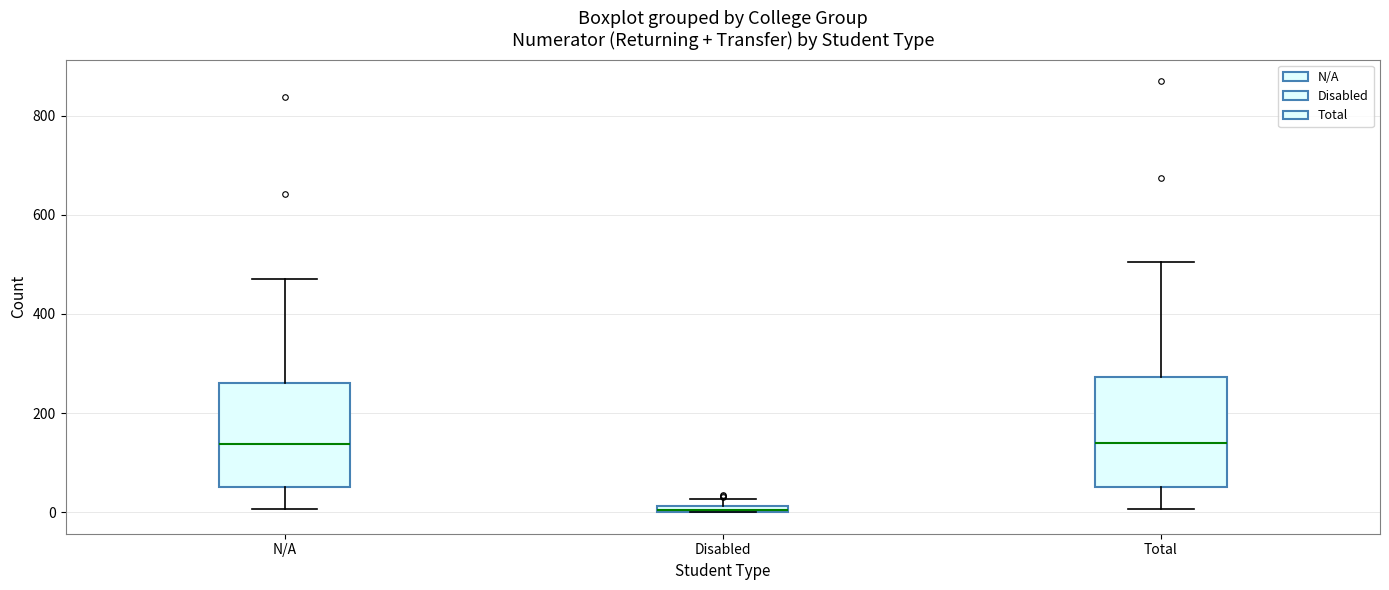

Where does the lower whisker of the box for N/A end on the y-axis? The values are not printed on the chart, so give them approximately, as read against the axis.

0